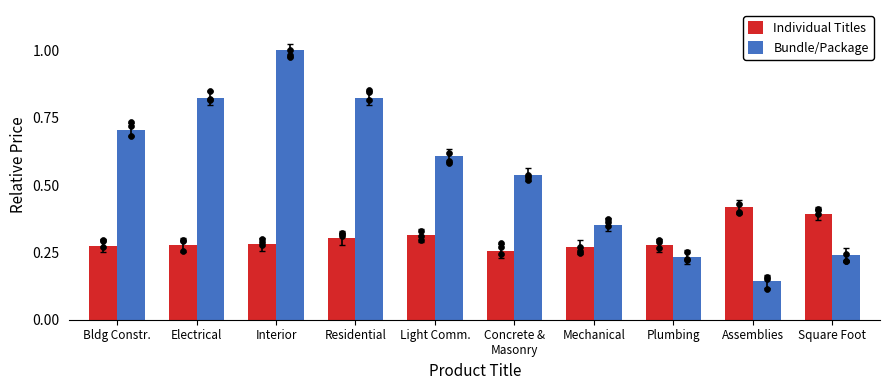

Which series has the widest spread of Y values?

Bundle/Package